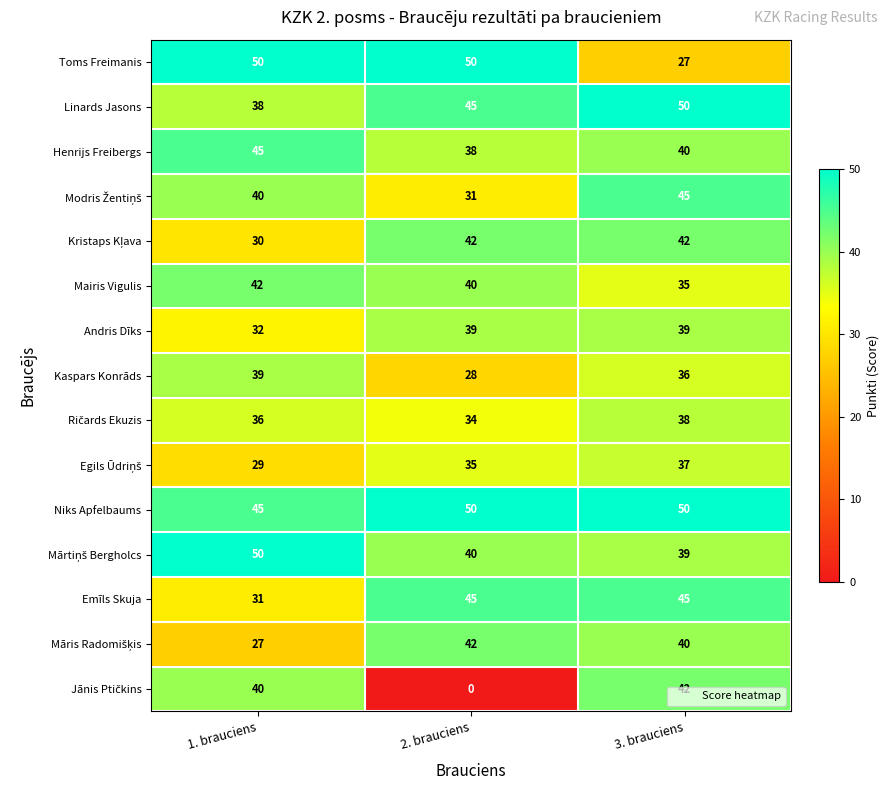

What is the approximate value of Niks Apfelbaums at 3. brauciens?

50